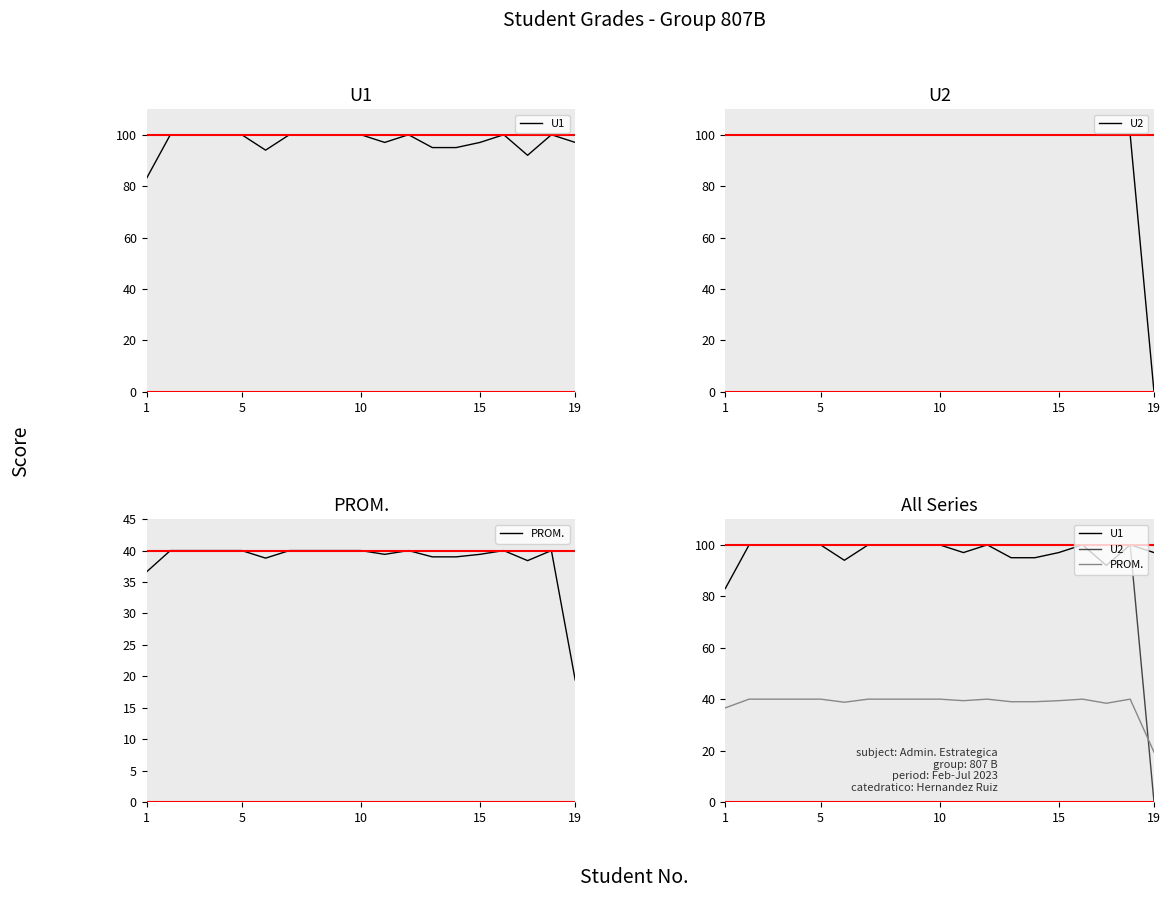

Reading right to left, extract all data points from this chart.

U1: 97.0	100.0	92.0	100.0	97.0	95.0	95.0	100.0	97.0	100.0	100.0	100.0	100.0	94.0	100.0	100.0	100.0	100.0	83.0
U2: 0.0	100.0	100.0	100.0	100.0	100.0	100.0	100.0	100.0	100.0	100.0	100.0	100.0	100.0	100.0	100.0	100.0	100.0	100.0
PROM.: 19.4	40.0	38.4	40.0	39.4	39.0	39.0	40.0	39.4	40.0	40.0	40.0	40.0	38.8	40.0	40.0	40.0	40.0	36.6